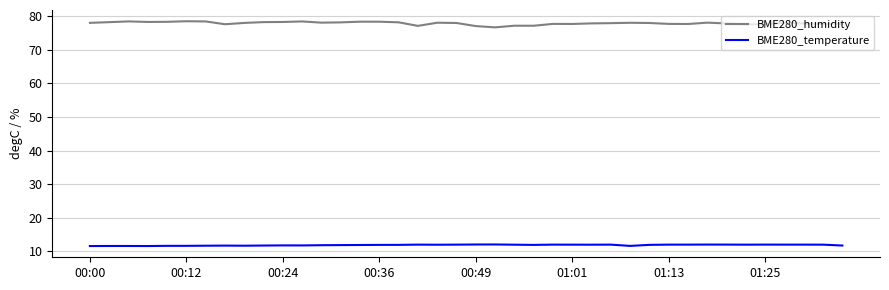

How many lines are shown in the chart?

2